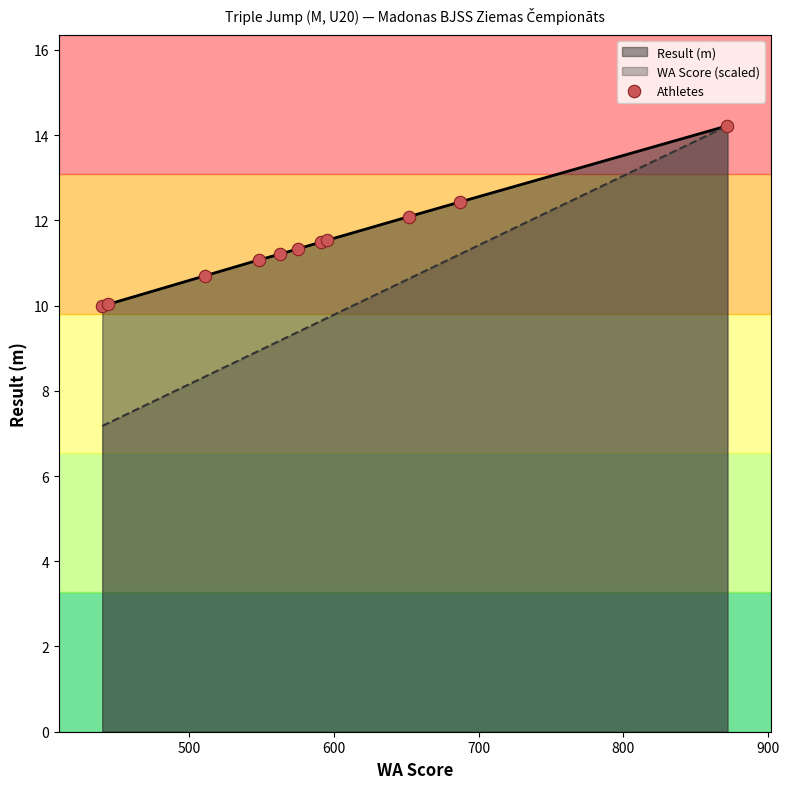

What is the maximum value shown in the chart?

14.2